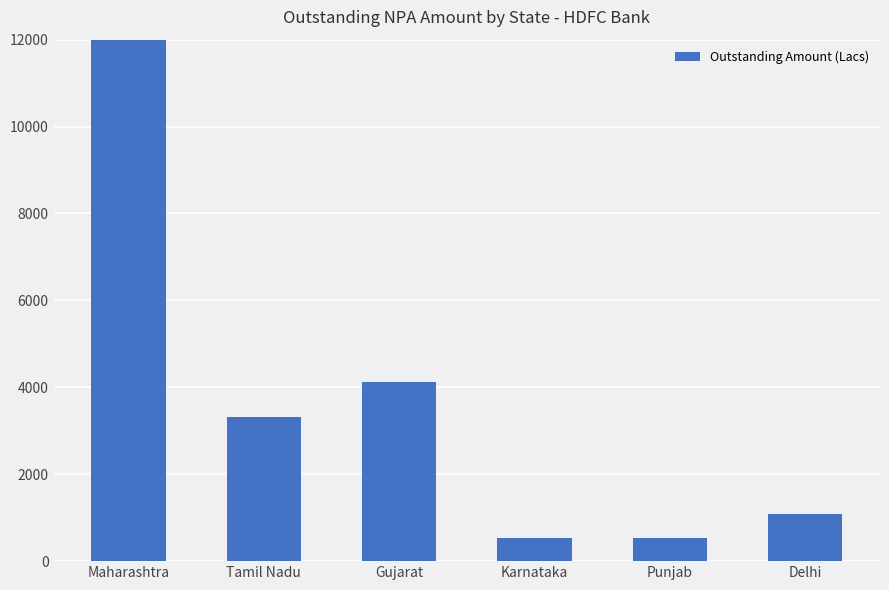

At which label does the data first exceed 3311?

Maharashtra